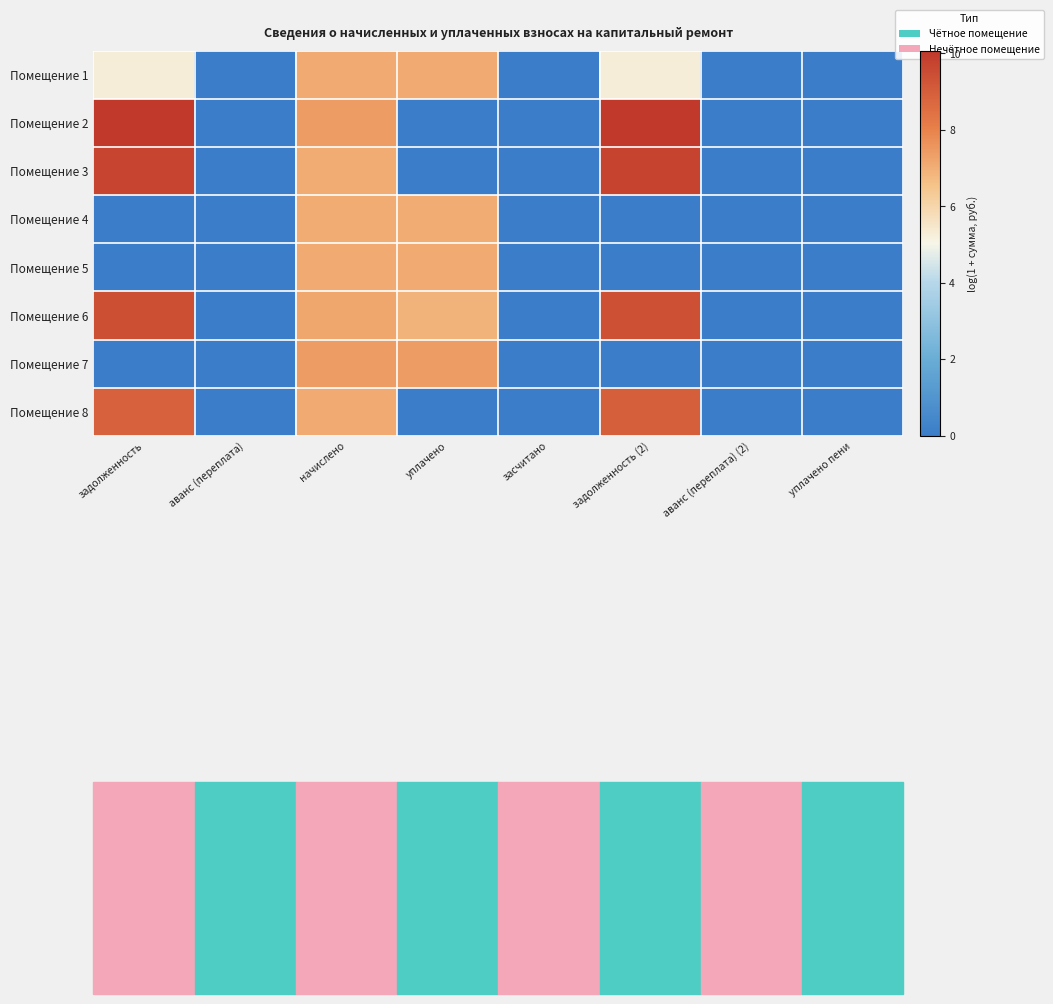

Reading left to right, list all the values displayed in this chart.

Помещение 1: задолженность=5.3	аванс (переплата)=0.0	начислено=7.1	уплачено=7.1	засчитано=0.0	задолженность (2)=5.3	аванс (переплата) (2)=0.0	уплачено пени=0.0
Помещение 2: задолженность=10.0	аванс (переплата)=0.0	начислено=7.4	уплачено=0.0	засчитано=0.0	задолженность (2)=10.1	аванс (переплата) (2)=0.0	уплачено пени=0.0
Помещение 3: задолженность=9.7	аванс (переплата)=0.0	начислено=7.1	уплачено=0.0	засчитано=0.0	задолженность (2)=9.7	аванс (переплата) (2)=0.0	уплачено пени=0.0
Помещение 4: задолженность=0.0	аванс (переплата)=0.0	начислено=7.1	уплачено=7.1	засчитано=0.0	задолженность (2)=0.0	аванс (переплата) (2)=0.0	уплачено пени=0.0
Помещение 5: задолженность=0.0	аванс (переплата)=0.0	начислено=7.1	уплачено=7.1	засчитано=0.0	задолженность (2)=0.0	аванс (переплата) (2)=0.0	уплачено пени=0.0
Помещение 6: задолженность=9.4	аванс (переплата)=0.0	начислено=7.2	уплачено=6.9	засчитано=0.0	задолженность (2)=9.4	аванс (переплата) (2)=0.0	уплачено пени=0.0
Помещение 7: задолженность=0.0	аванс (переплата)=0.0	начислено=7.4	уплачено=7.4	засчитано=0.0	задолженность (2)=0.0	аванс (переплата) (2)=0.0	уплачено пени=0.0
Помещение 8: задолженность=8.9	аванс (переплата)=0.0	начислено=7.1	уплачено=0.0	засчитано=0.0	задолженность (2)=9.0	аванс (переплата) (2)=0.0	уплачено пени=0.0